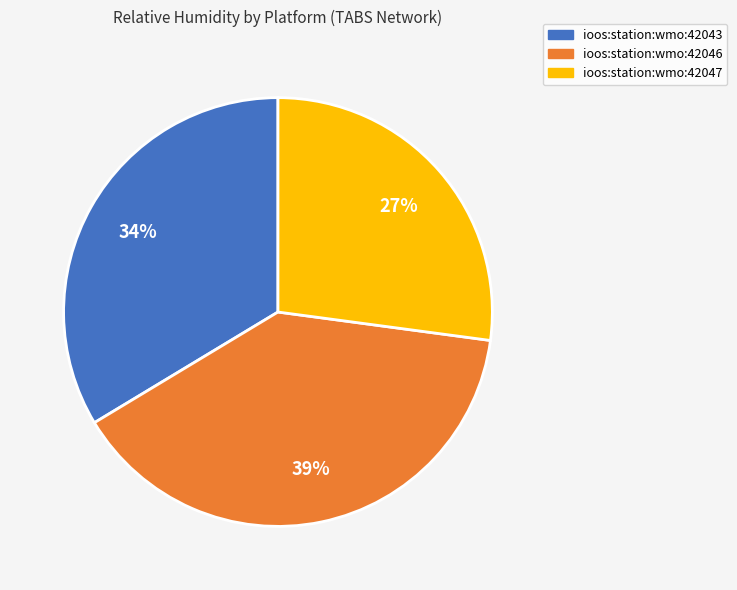

Does ioos:station:wmo:42047 account for over 50% of the chart?

No